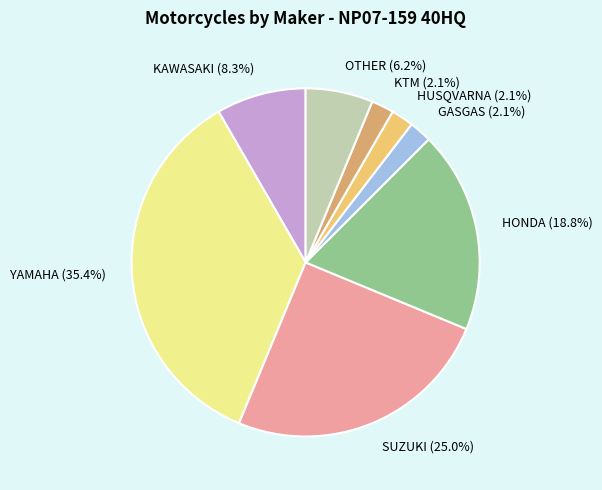

Does any single category account for the majority?

No